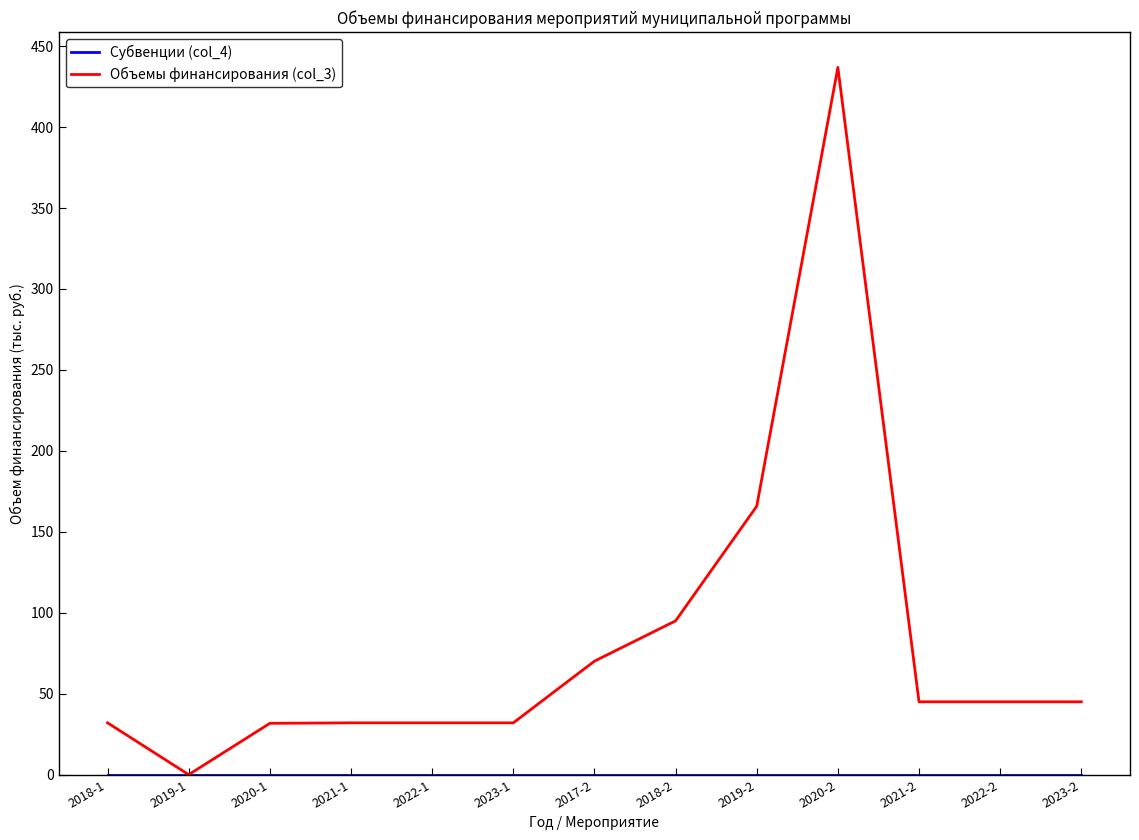

The value of Объемы финансирования (col_3) at 2017-2 is 70.1. True or false?

True